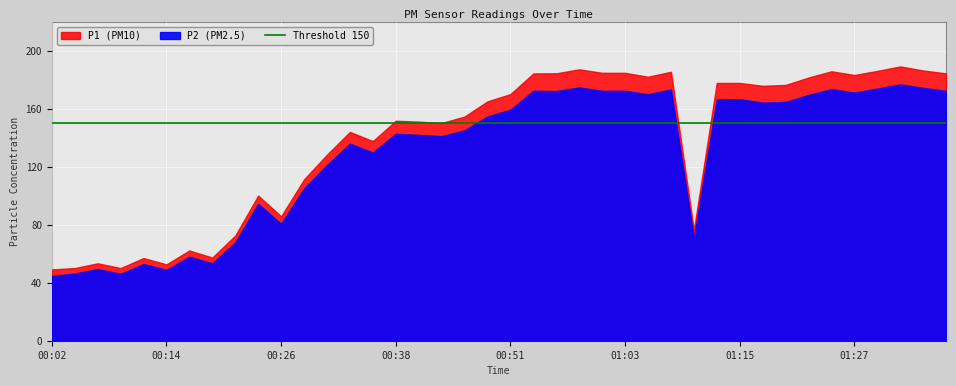

Rank the series at 01:00 from highest to lowest value.

P1, P2